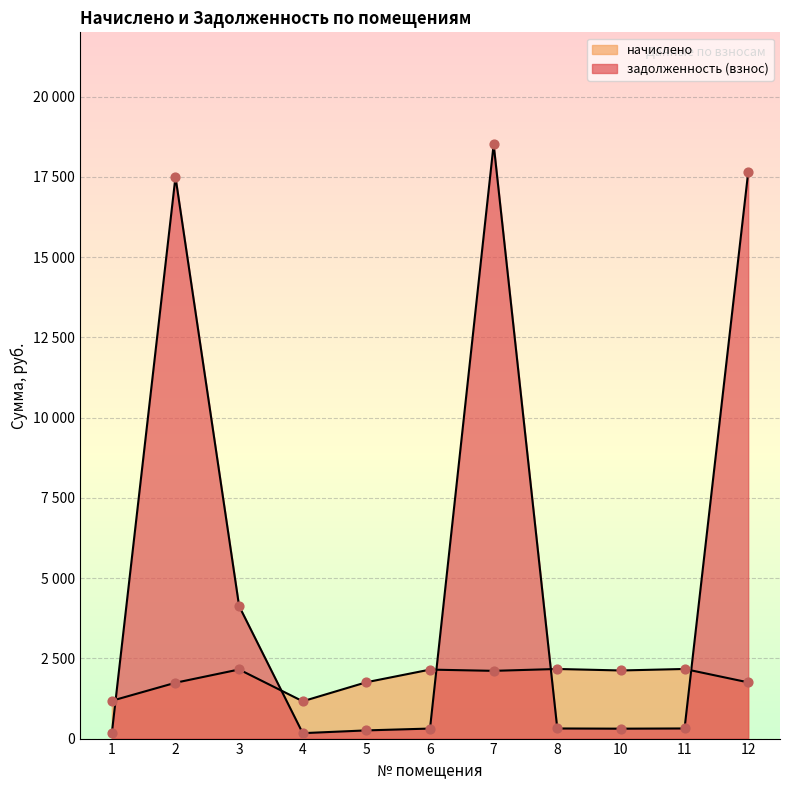

At which category is the sum across all series the highest?

7